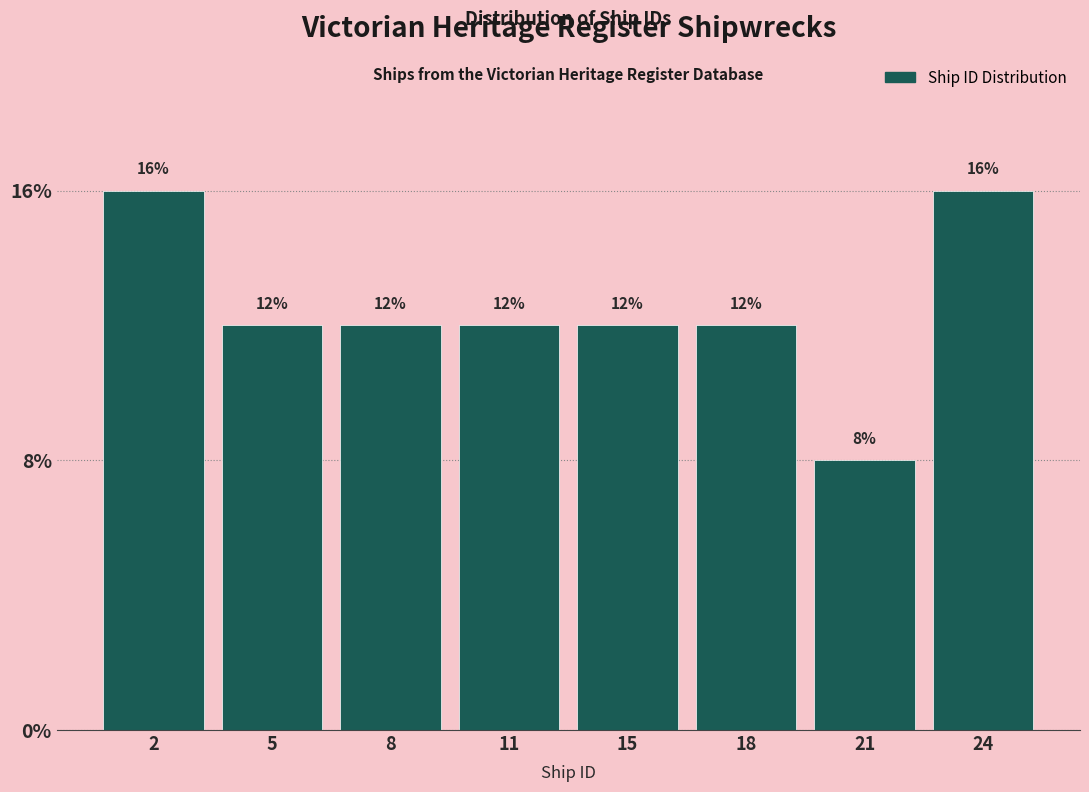

Does the chart contain any negative values?

No